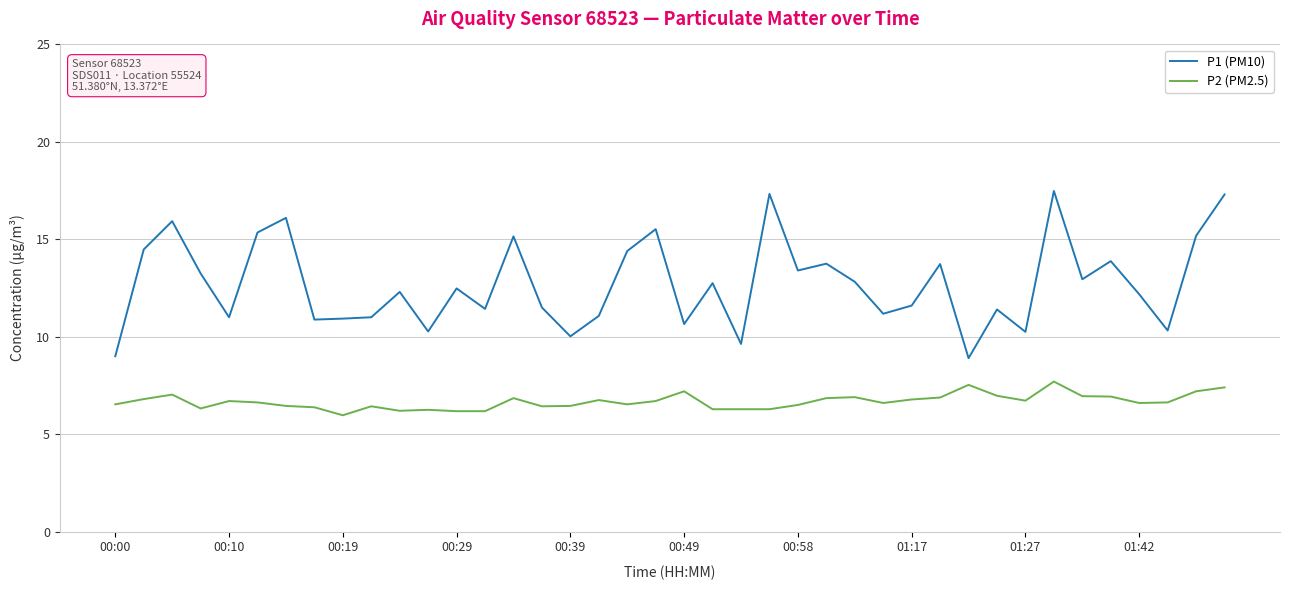

Which series has the widest spread of values?

P1 (PM10)